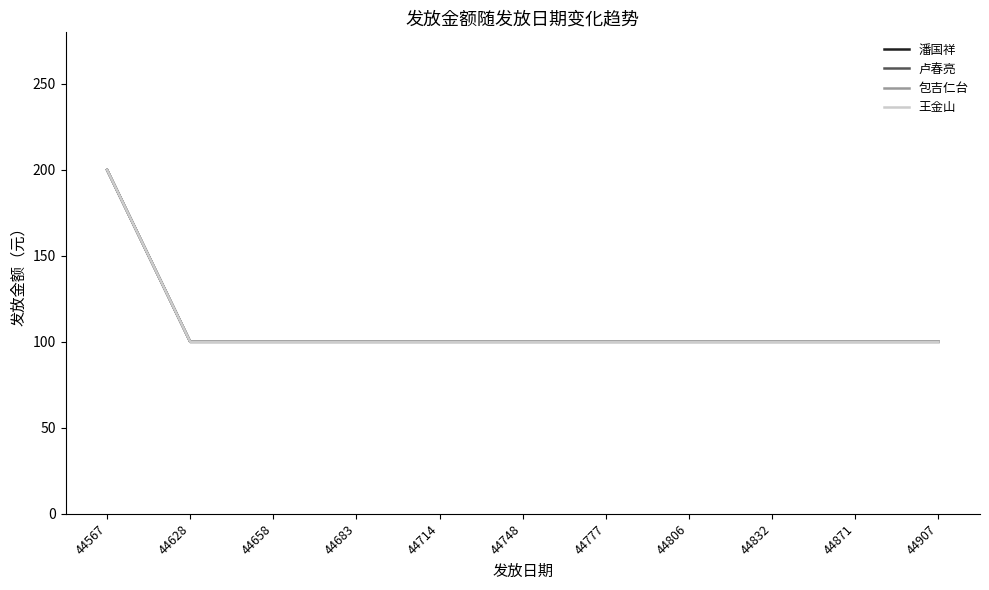

Is the value of 王金山 at 44683 greater than the value of 包吉仁台 at 44683?

No